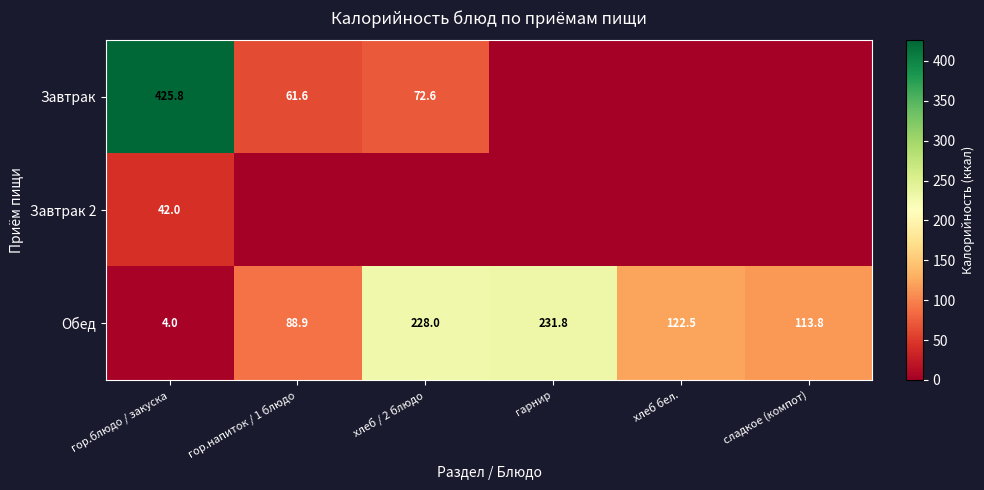

Rank the series at гор.блюдо / закуска from lowest to highest value.

Обед, Завтрак 2, Завтрак